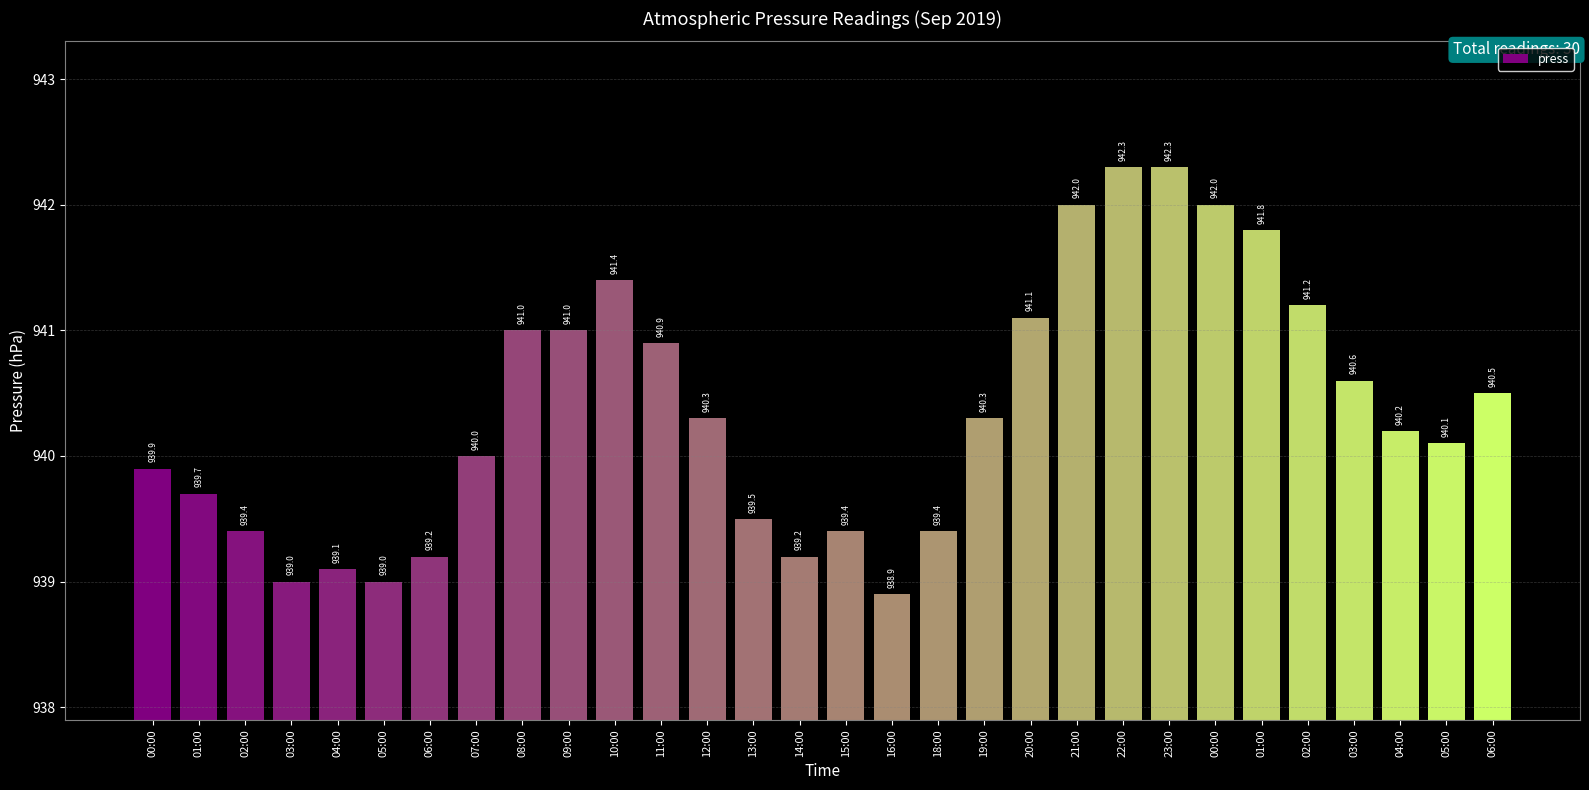

List the labels in order of value, smallest first.

16:00, 03:00, 05:00, 04:00, 06:00, 14:00, 02:00, 15:00, 18:00, 13:00, 01:00, 00:00, 07:00, 05:00, 04:00, 12:00, 19:00, 06:00, 03:00, 11:00, 08:00, 09:00, 20:00, 02:00, 10:00, 01:00, 21:00, 00:00, 22:00, 23:00